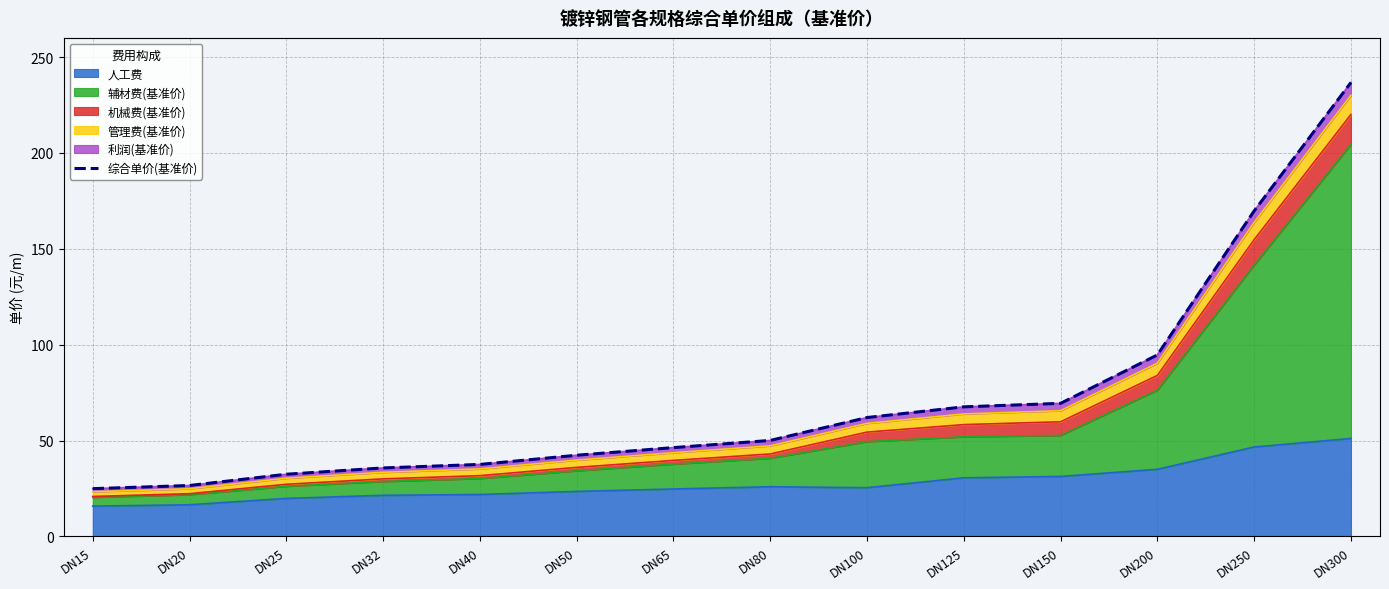

Which category has the lowest value across all series?

DN15